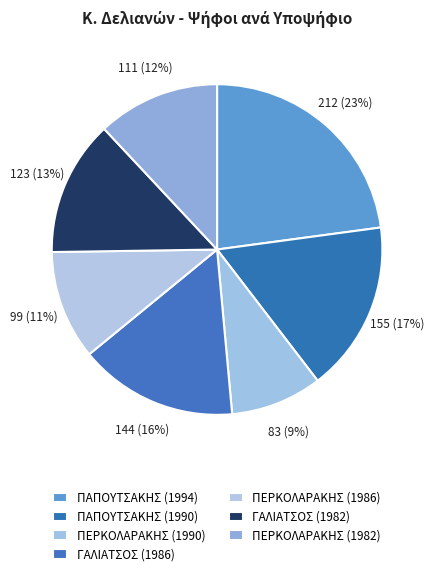

What percentage is NOT represented by ΠΕΡΚΟΛΑΡΑΚΗΣ (1986)?

89.3%